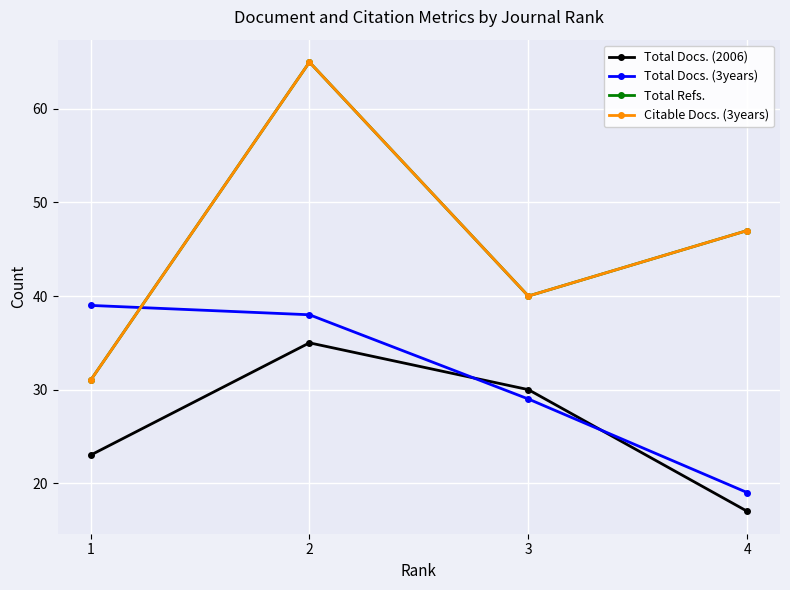

What is the sum of the Total Refs. values at 4 and 2?

112